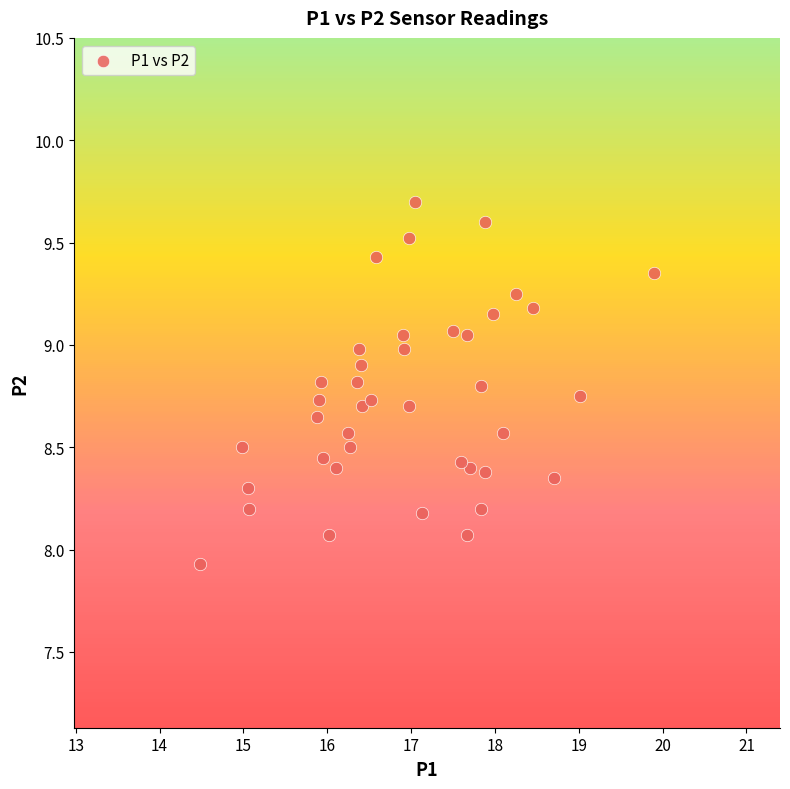

What is the range of Y values (max minus min)?

1.8